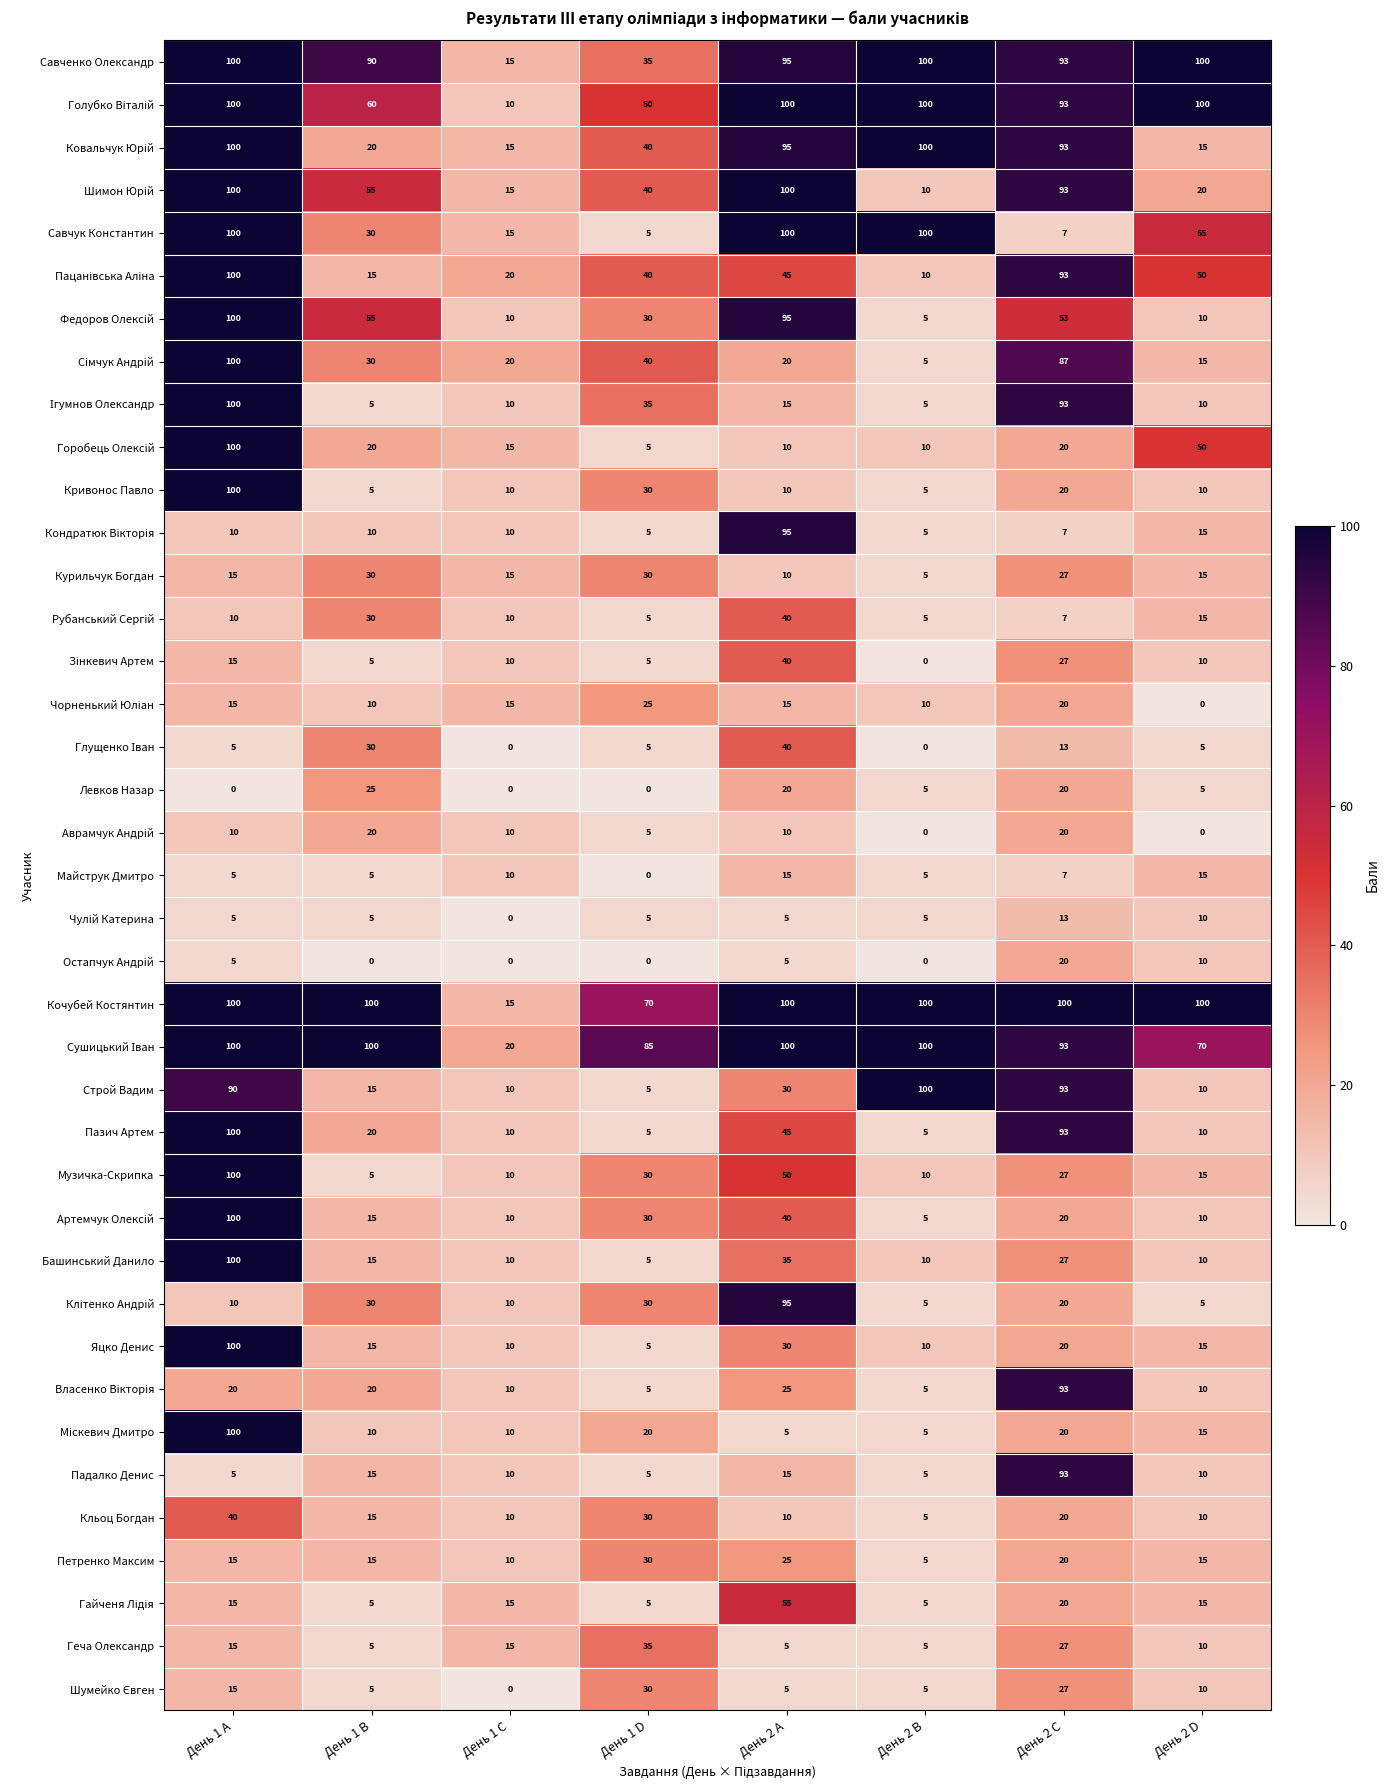

How many series are shown in this chart?

39